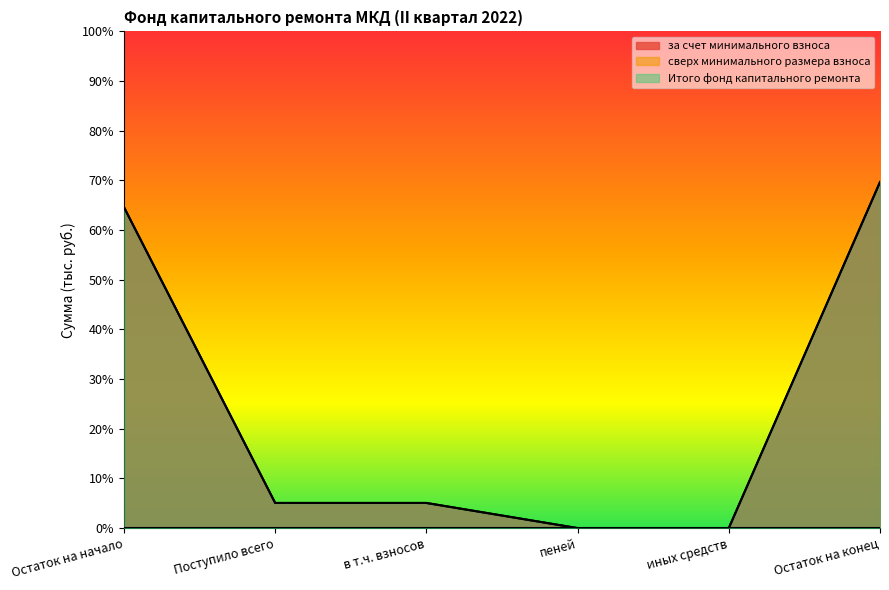

Read the Итого фонд капитального ремонта value at Поступило всего.

5.1